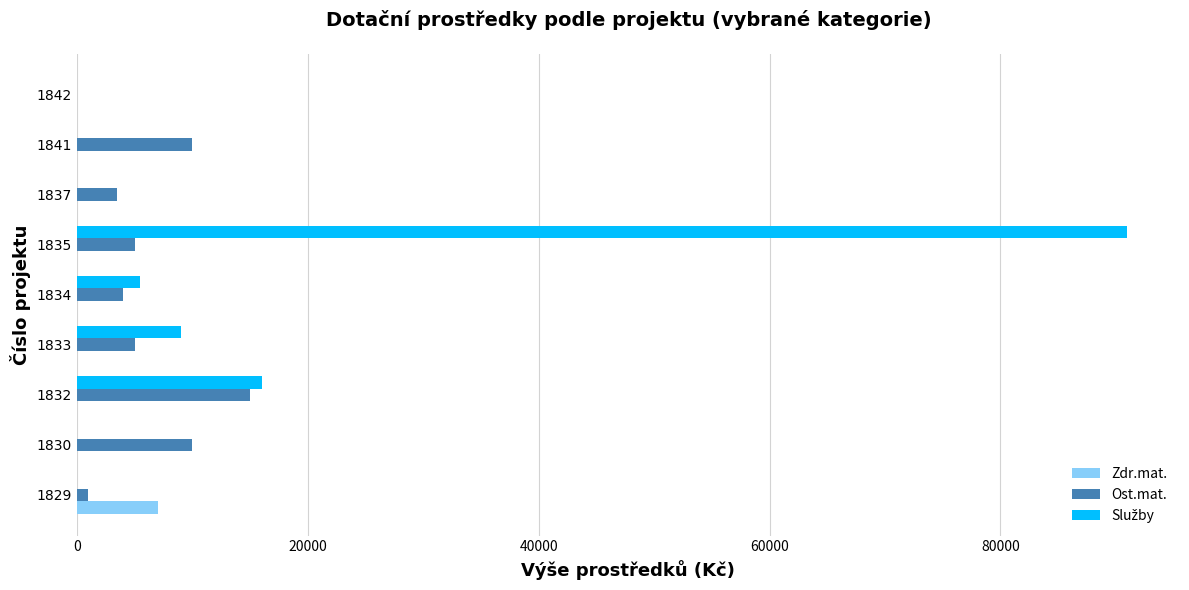

The value of Zdr.mat. at 1834 is 0. True or false?

True